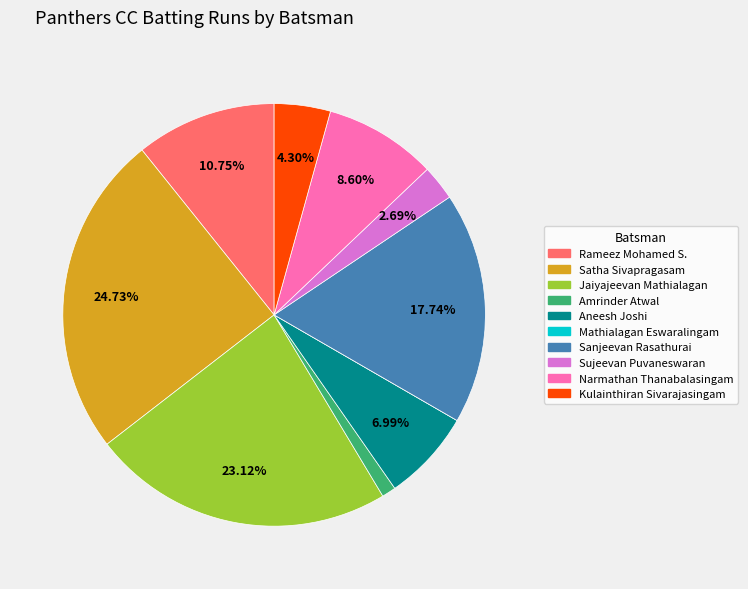

Approximately how many times larger is the value at Jaiyajeevan Mathialagan compared to Narmathan Thanabalasingam?

2.7